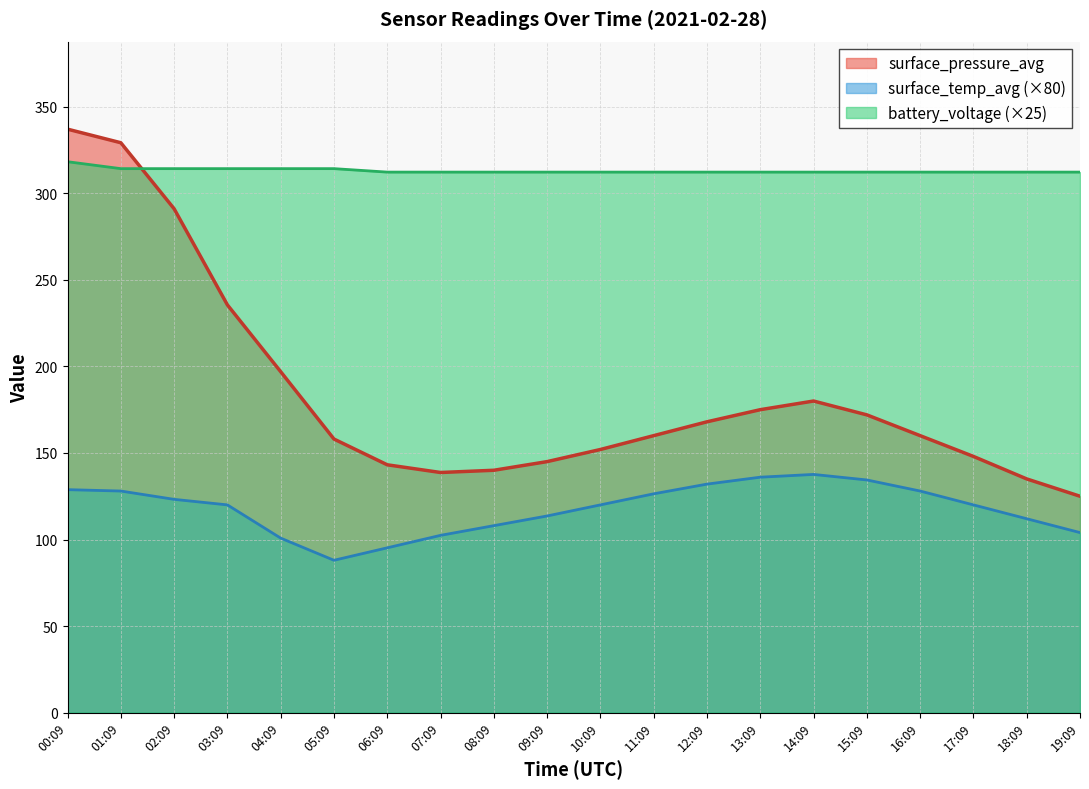

Does the chart have visible grid lines?

Yes